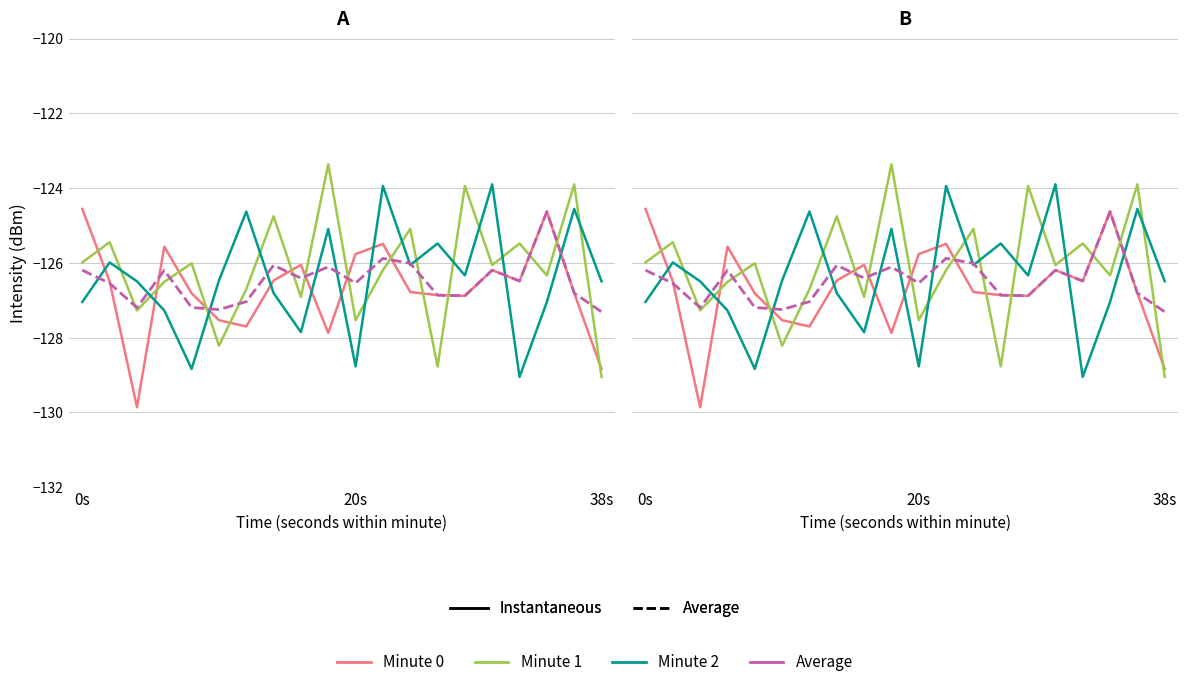

What is the total value across all series at 13?

-508.0